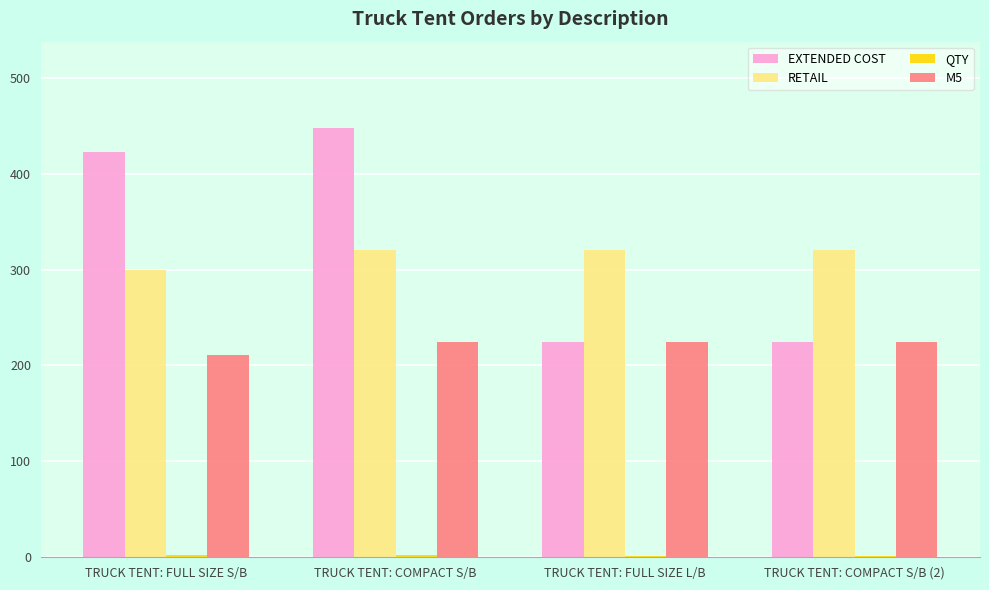

At which category does the chart reach its peak across all series?

TRUCK TENT: COMPACT S/B